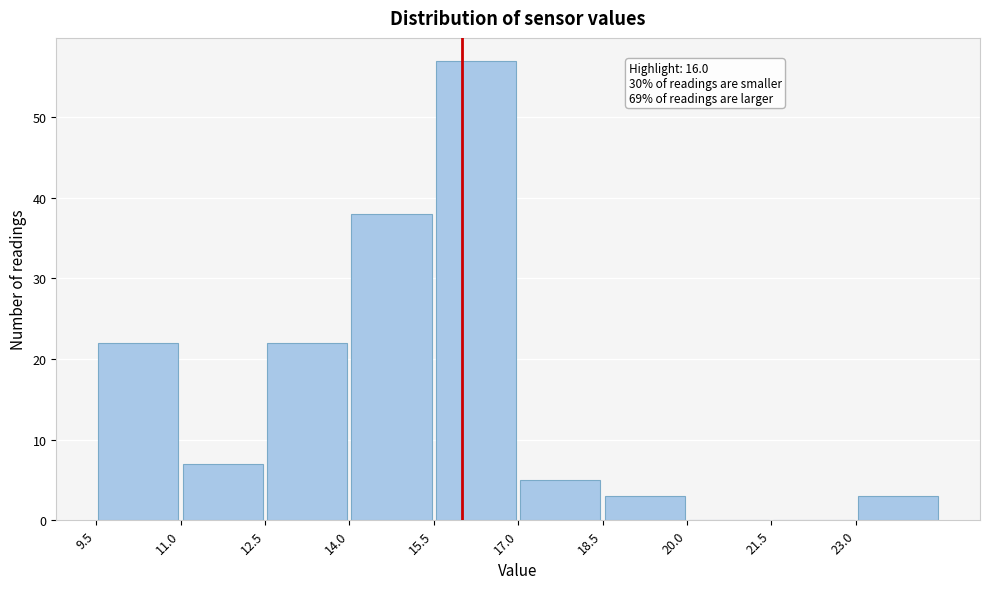

Over which range of the x-axis is the bar tallest?

15.5 to 17.0